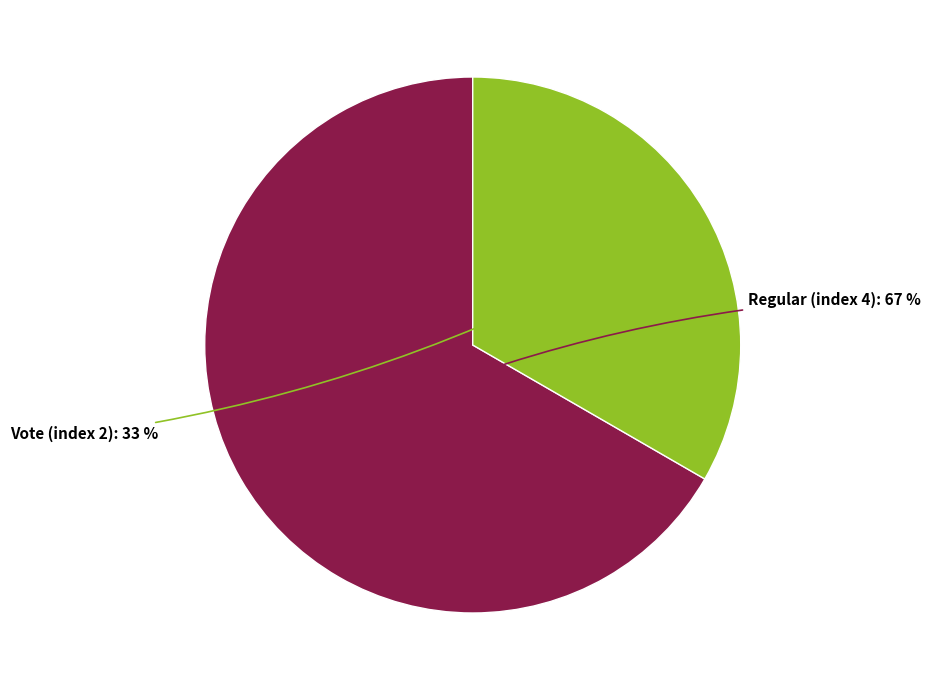

To the nearest percent, what is the average slice percentage?

50%